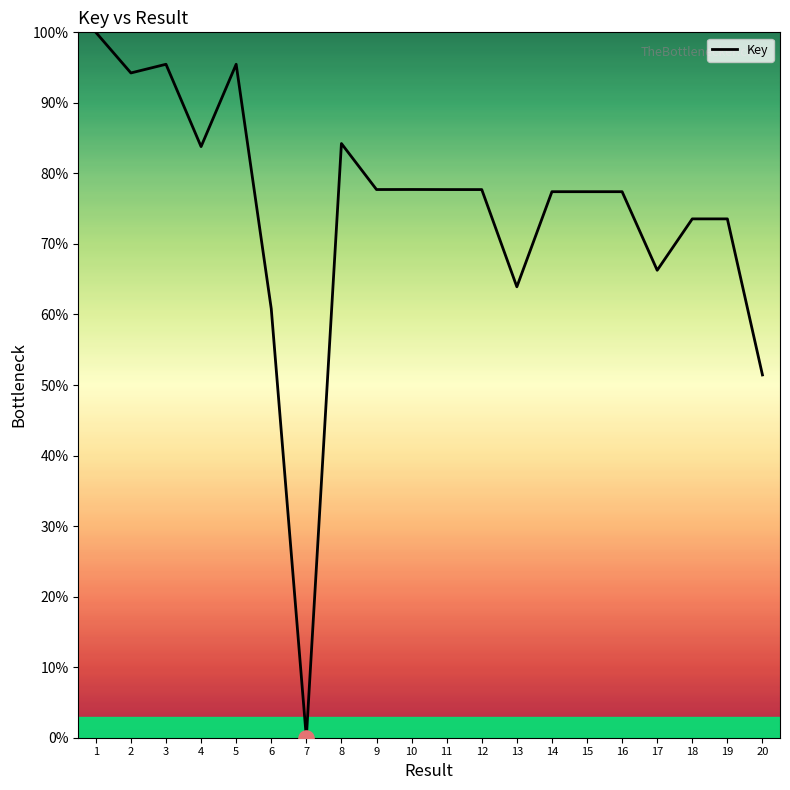

What is the change in value from 4 to 11?

-6.1